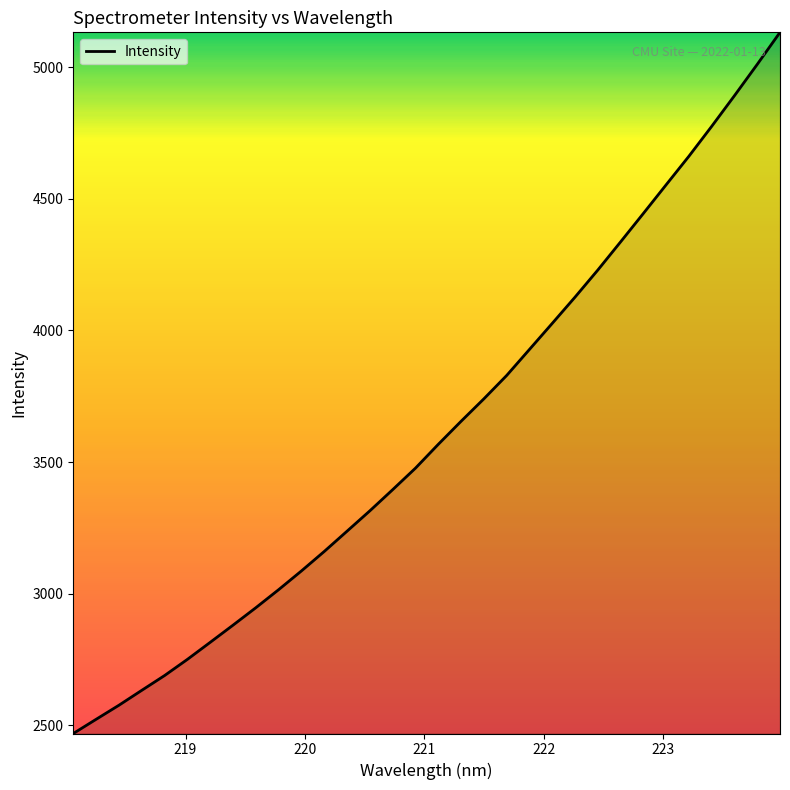

What is the difference between the maximum and minimum values?

2662.8